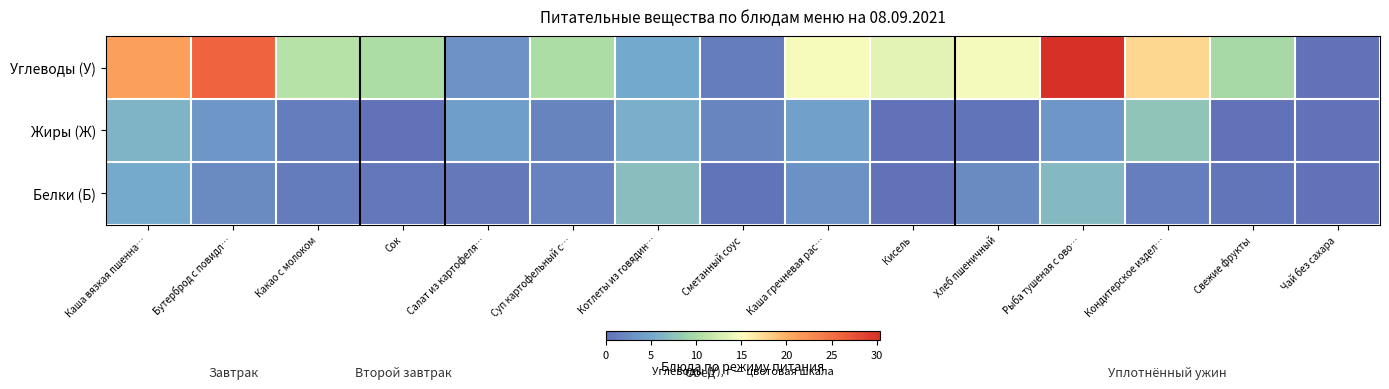

At which category is the sum across all series the highest?

Рыба тушеная с ово…